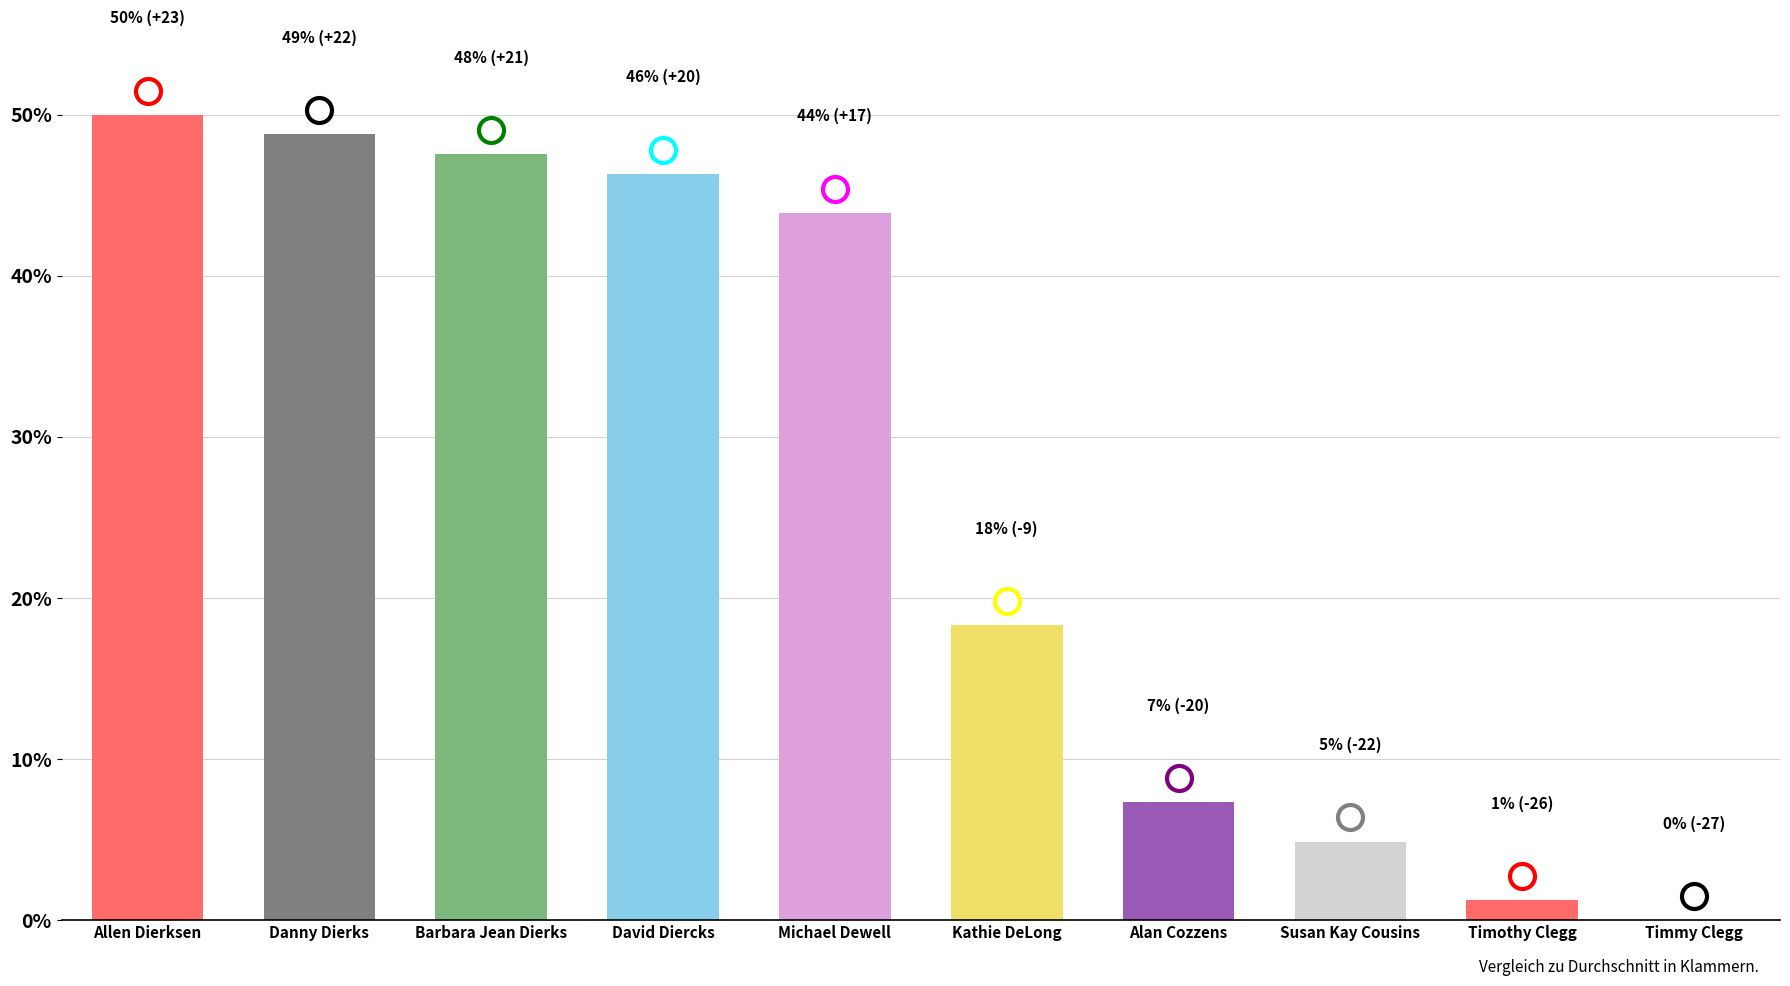

Is it true that the value at David Diercks is 78.1?

False